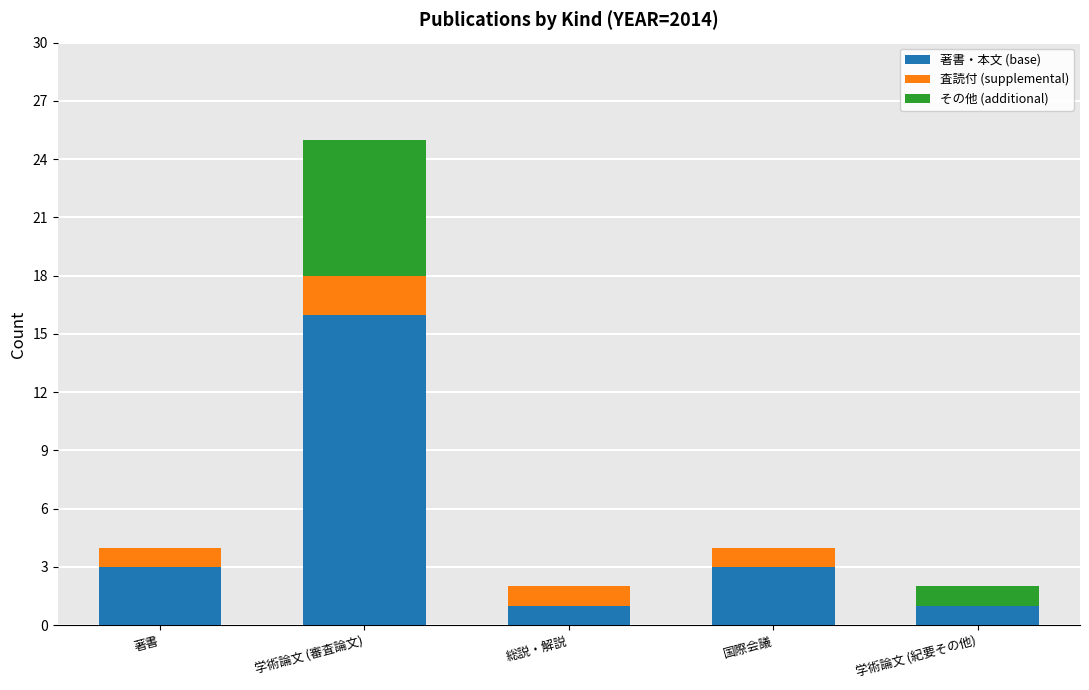

What is the maximum value for その他 (additional)?

7